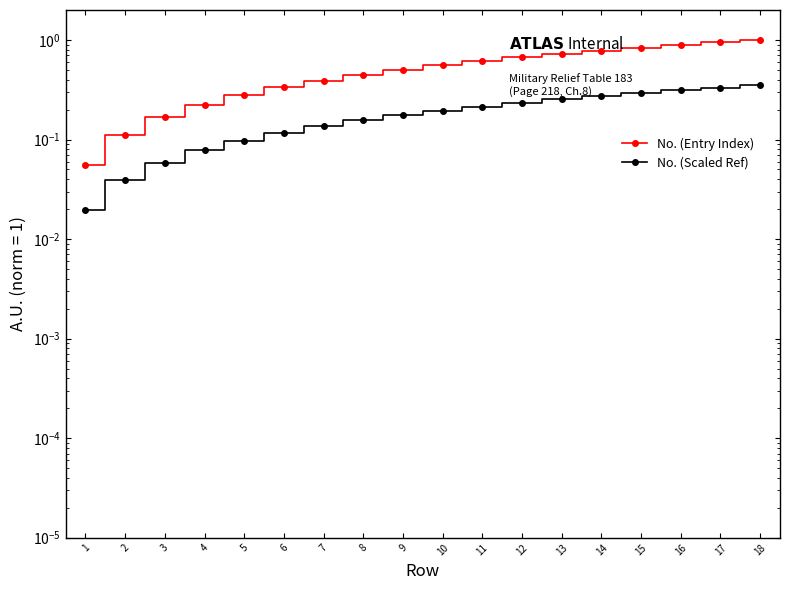

Reading right to left, transcribe all the data shown in this chart.

No. (Entry Index): 18=1.0	17=0.9	16=0.9	15=0.8	14=0.8	13=0.7	12=0.7	11=0.6	10=0.6	9=0.5	8=0.4	7=0.4	6=0.3	5=0.3	4=0.2	3=0.2	2=0.1	1=0.1
No. (Scaled Ref): 18=0.3	17=0.3	16=0.3	15=0.3	14=0.3	13=0.3	12=0.2	11=0.2	10=0.2	9=0.2	8=0.2	7=0.1	6=0.1	5=0.1	4=0.1	3=0.1	2=0.0	1=0.0